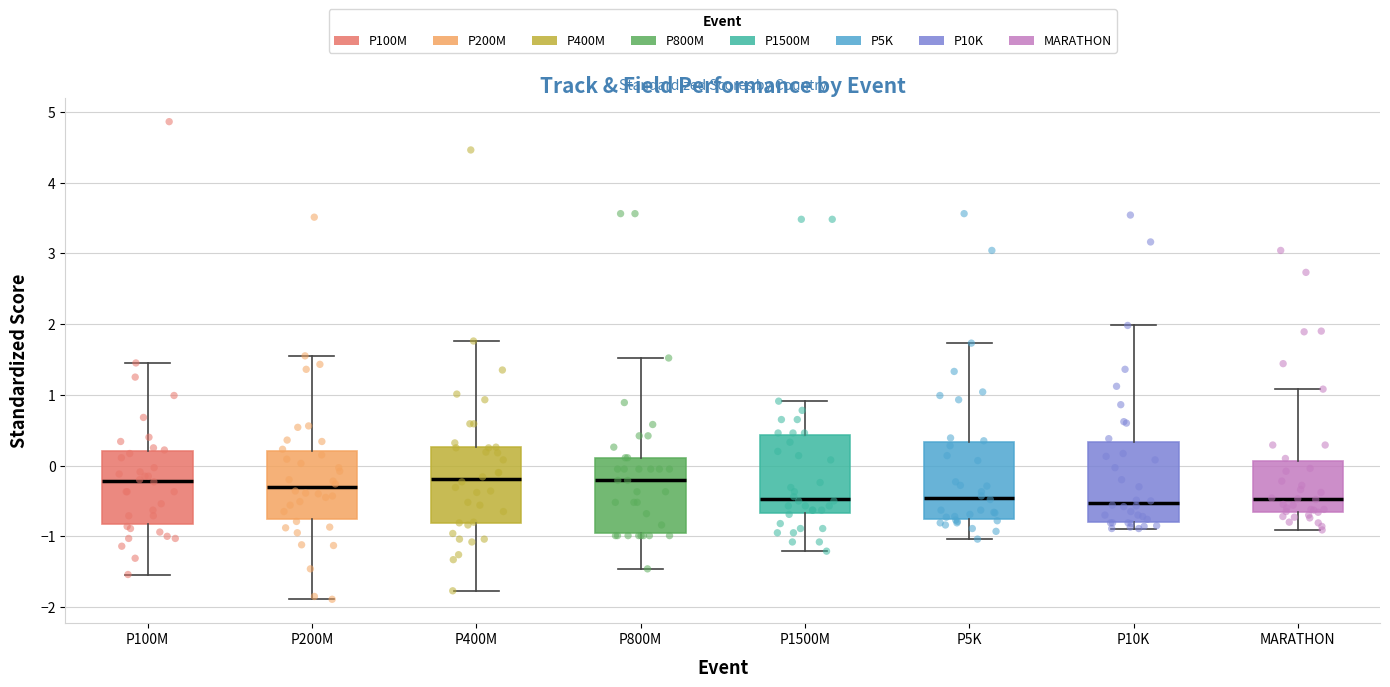

Where does the median line of the box for P400M sit on the y-axis? The values are not printed on the chart, so give them approximately, as read against the axis.

-0.2